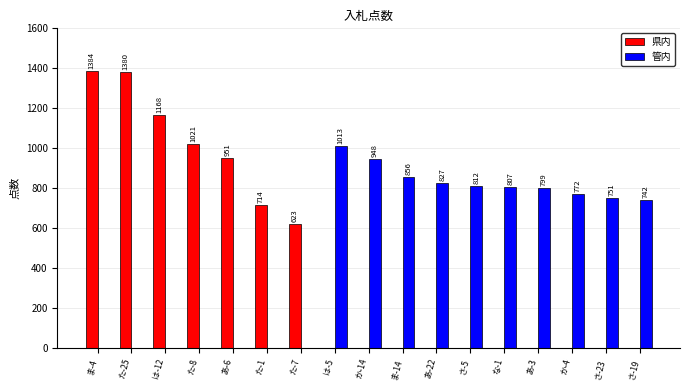

Is the value of 管内 at あ-22 greater than the value of 県内 at さ-23?

Yes